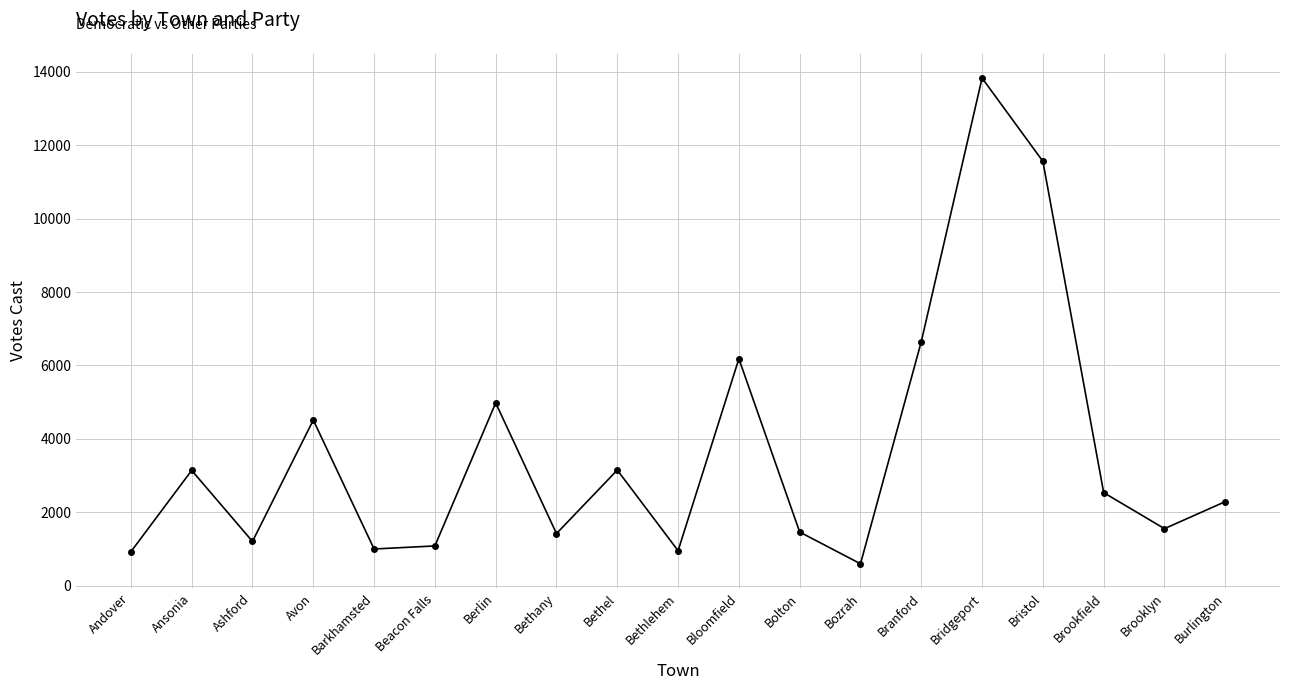

What is the label of the 12th point from the right?

Bethany